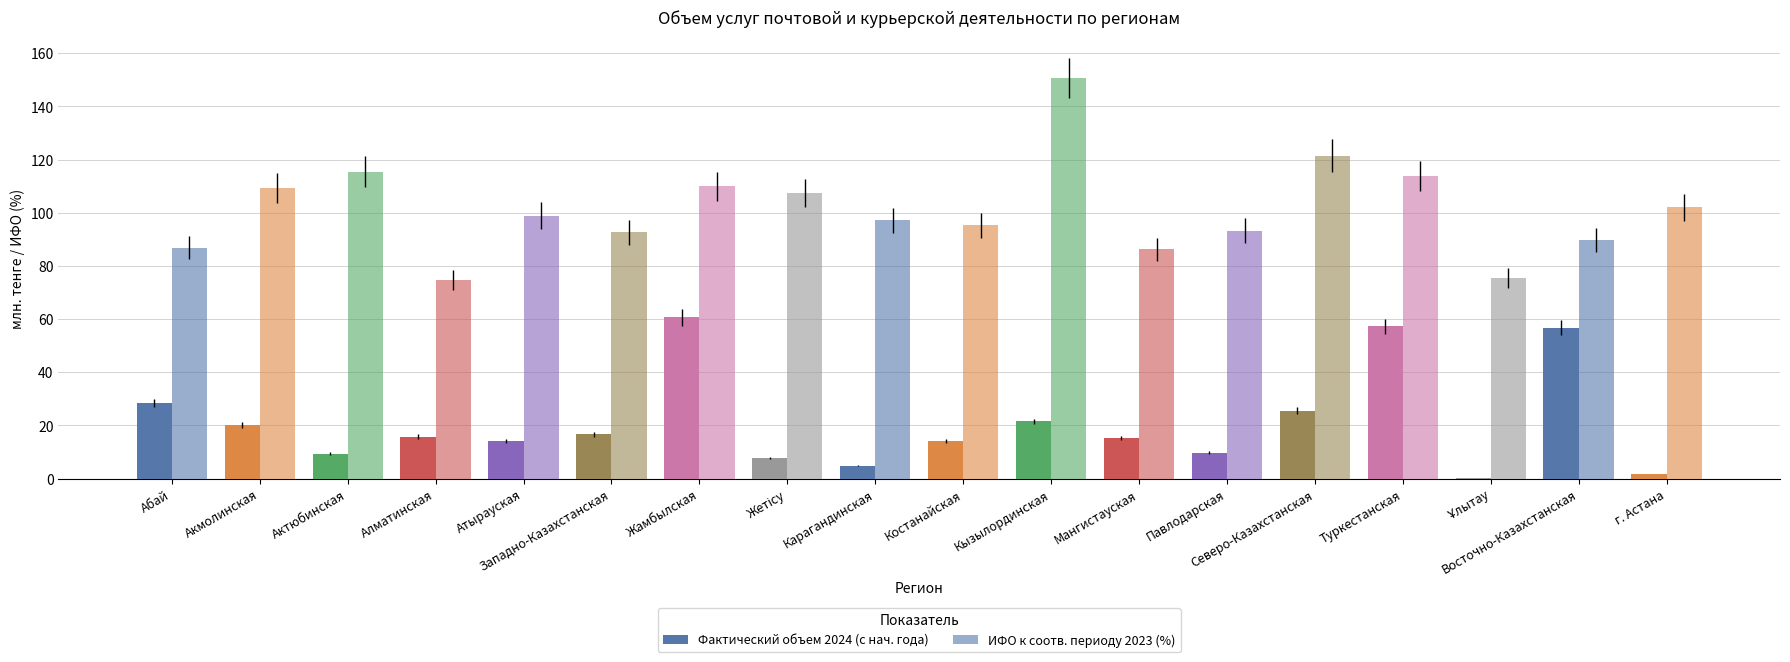

How many distinct data groups are displayed?

2